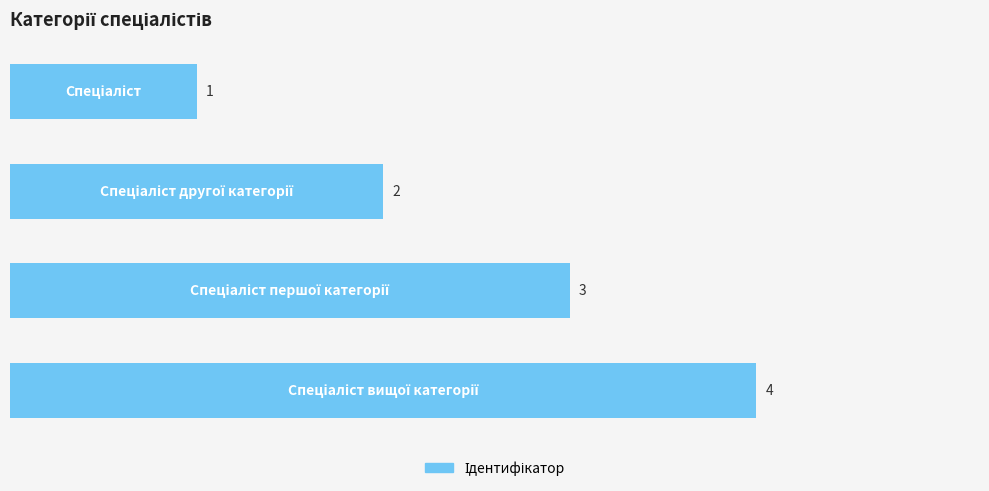

What is the sum of all values?

10